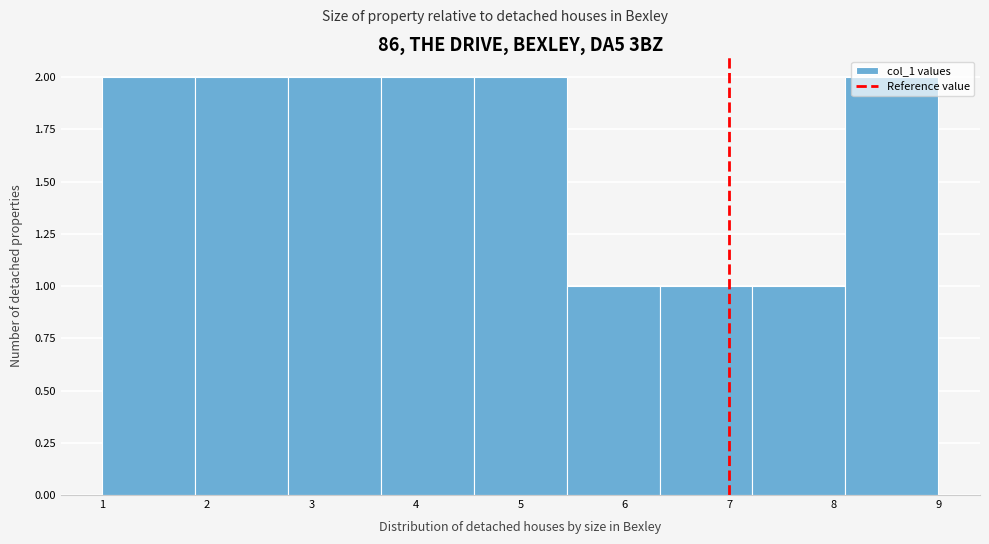

What is the height of the bar covering 5.4 to 6.3 on the x-axis? Neither the bar edges nor the heights are printed on the chart, so give them approximately, as read against the axes.

1